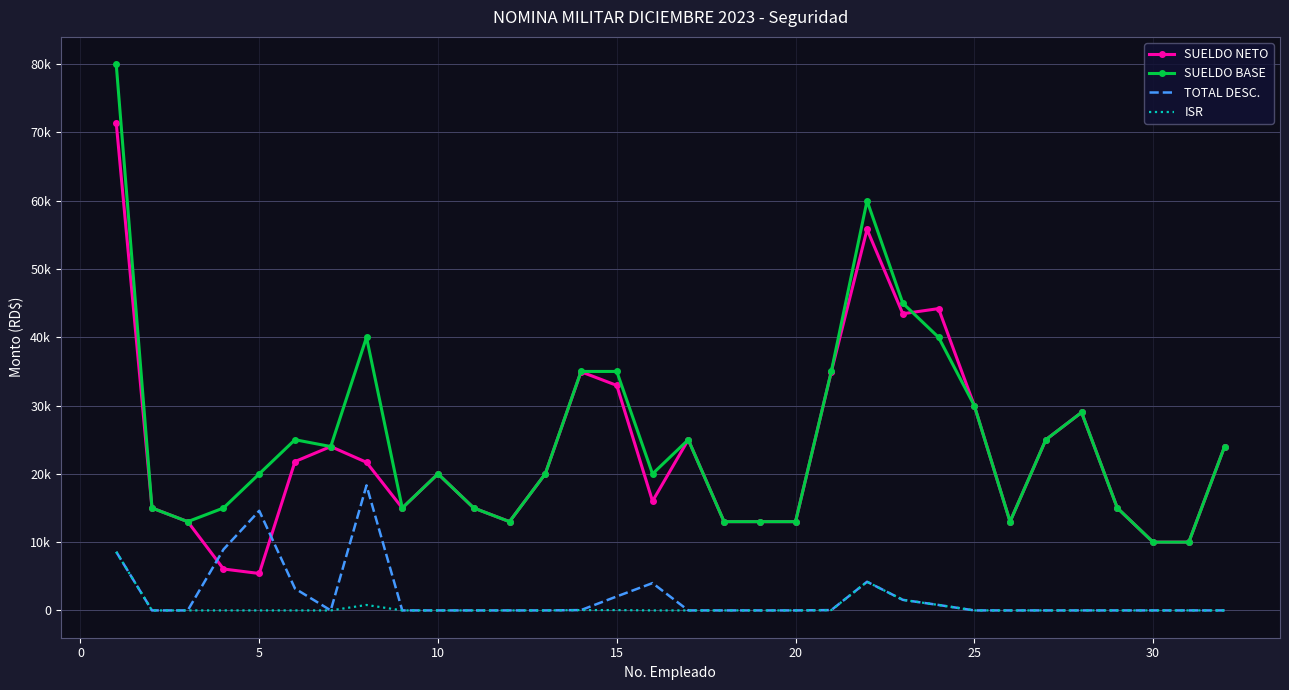

What is the average value of the TOTAL DESC. series?

2071.9